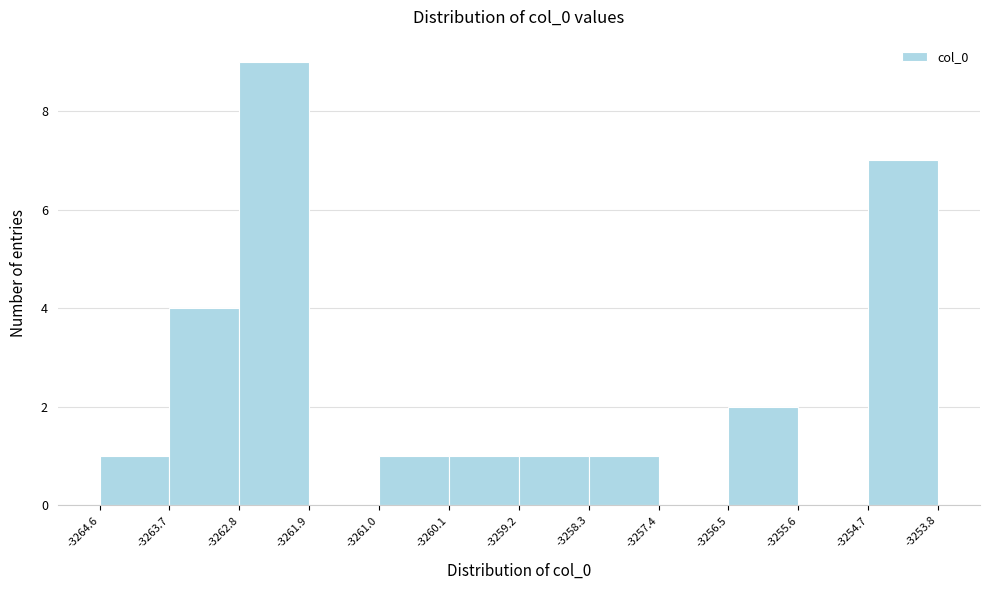

Reading left to right, transcribe this chart: for each bar, give the range it covers on the x-axis and its height. The values are not printed on the chart, so give them approximately, as read against the axis.

-3264.6 to -3263.7: 1
-3263.7 to -3262.8: 4
-3262.8 to -3261.9: 9
-3261.9 to -3261.0: 0
-3261.0 to -3260.1: 1
-3260.1 to -3259.2: 1
-3259.2 to -3258.3: 1
-3258.3 to -3257.4: 1
-3257.4 to -3256.5: 0
-3256.5 to -3255.6: 2
-3255.6 to -3254.7: 0
-3254.7 to -3253.8: 7